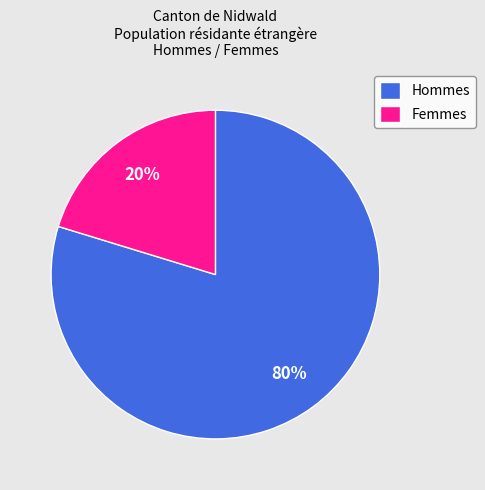

To the nearest percent, what percentage of the pie is Femmes?

20%